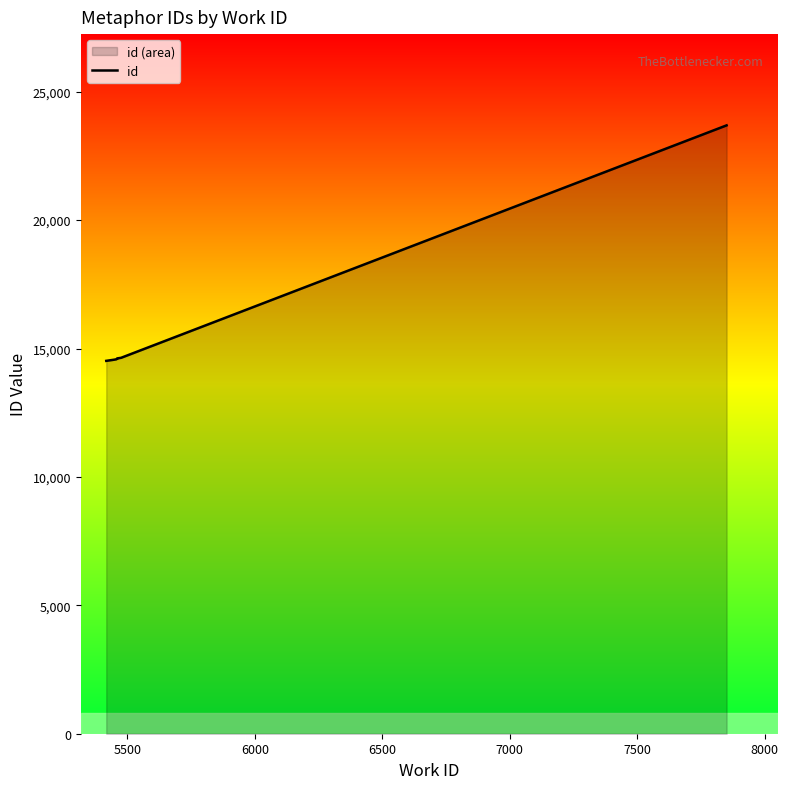

What is the value of the 2nd point from the left?

14565